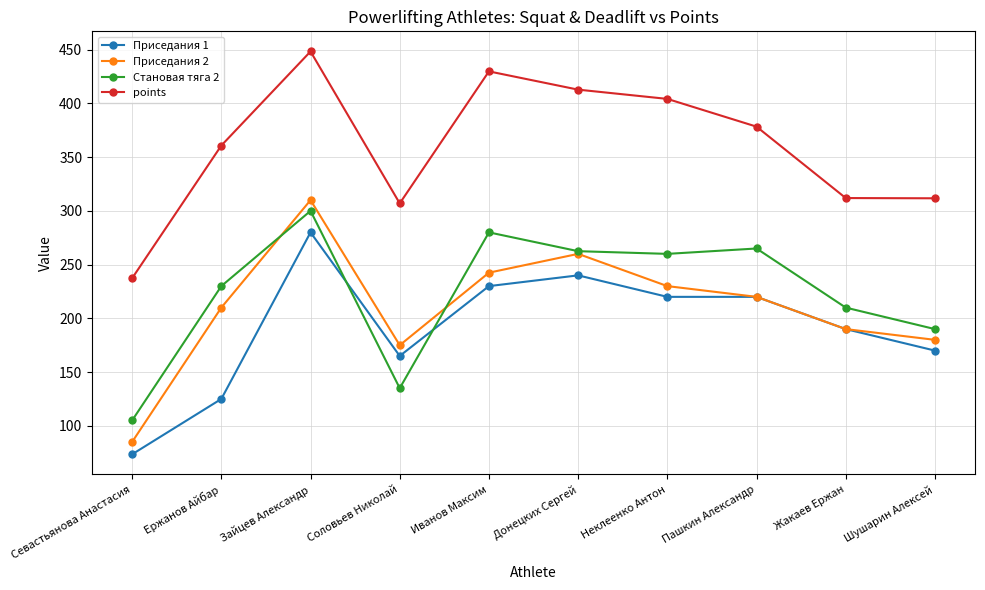

What is the maximum value shown in the chart?

448.3